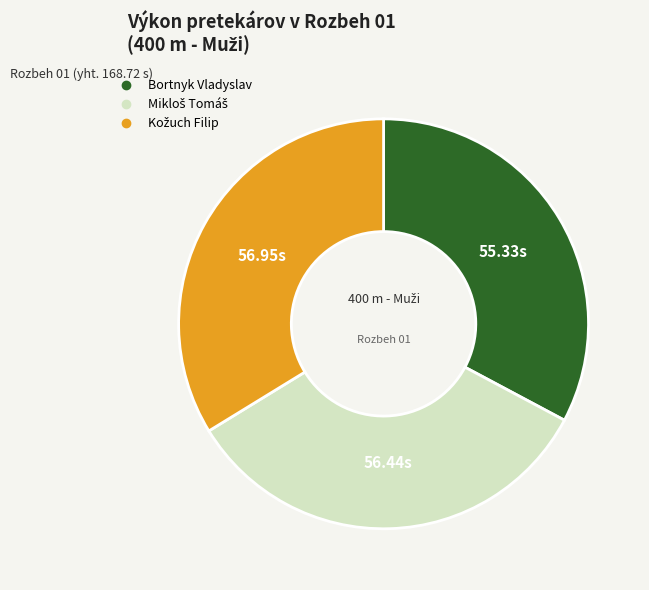

Which category has the smallest portion of the pie?

Bortnyk Vladyslav